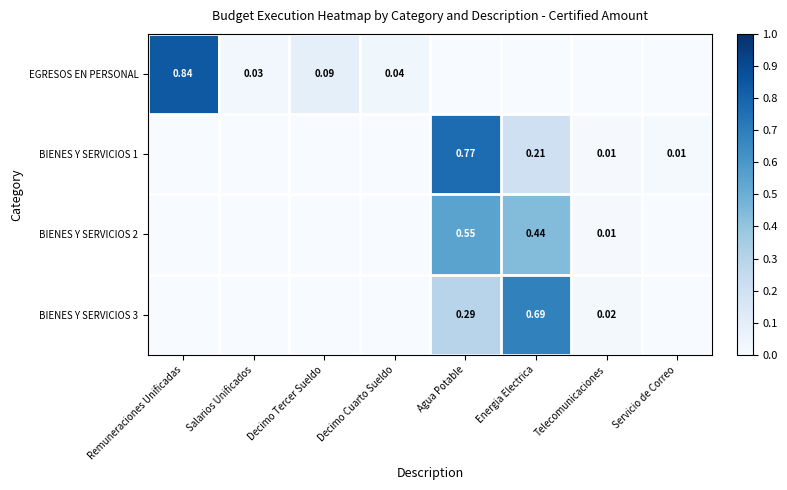

Which label corresponds to the largest value in the chart?

Remuneraciones Unificadas